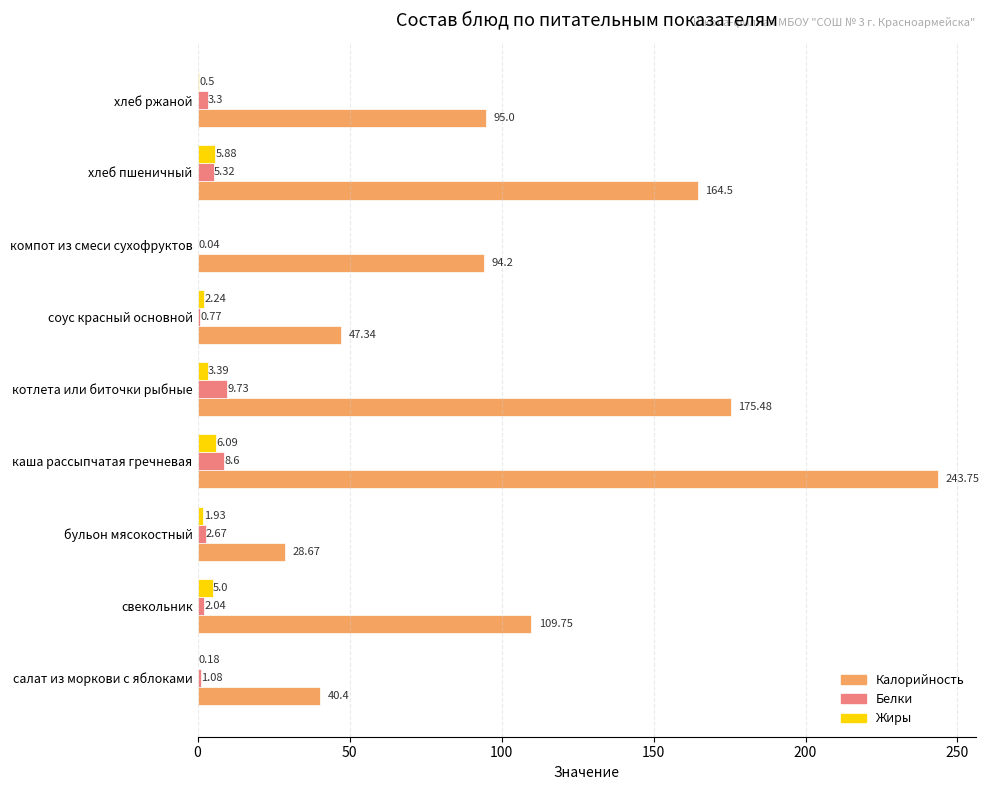

Which series changed the most between салат из моркови с яблоками and хлеб ржаной?

Калорийность